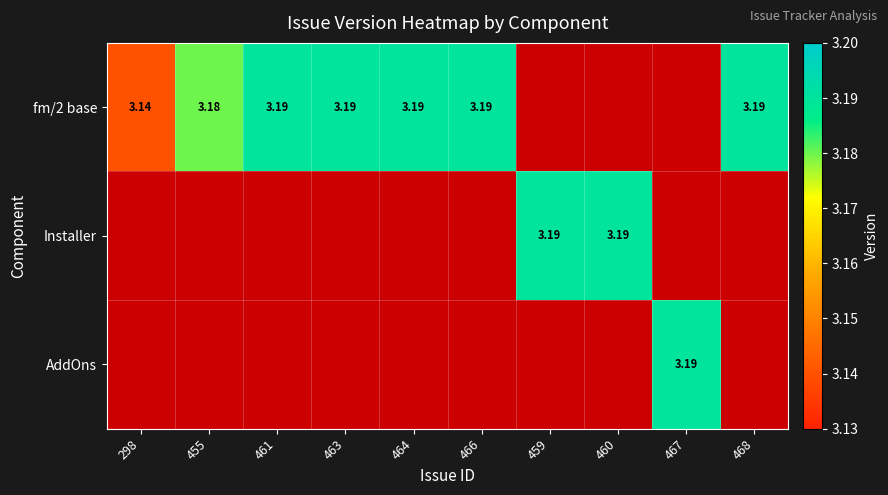

List the labels in order of fm/2 base value, largest first.

461, 463, 464, 466, 468, 455, 298, 459, 460, 467